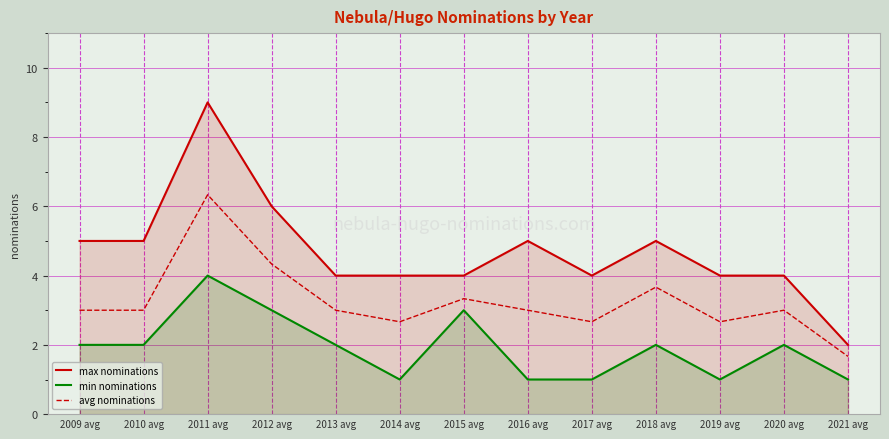

What is the value of the avg nominations point at the 3rd from the left?

6.3